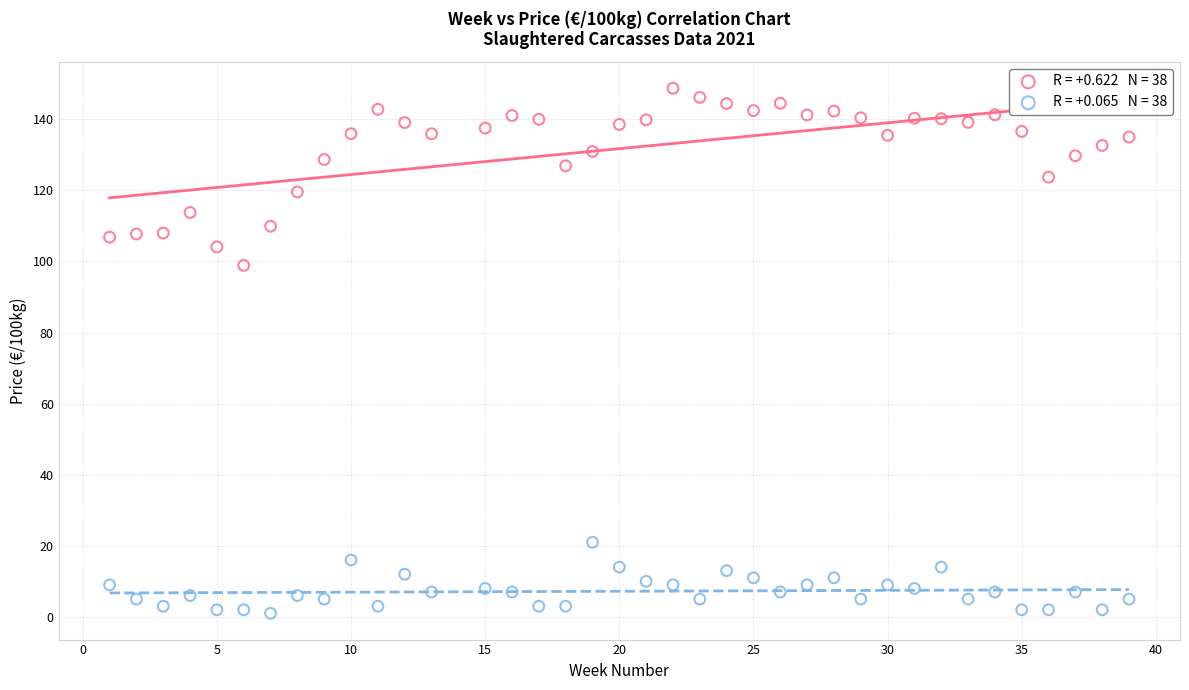

Across all series, what Y value is closest to 74?

98.9